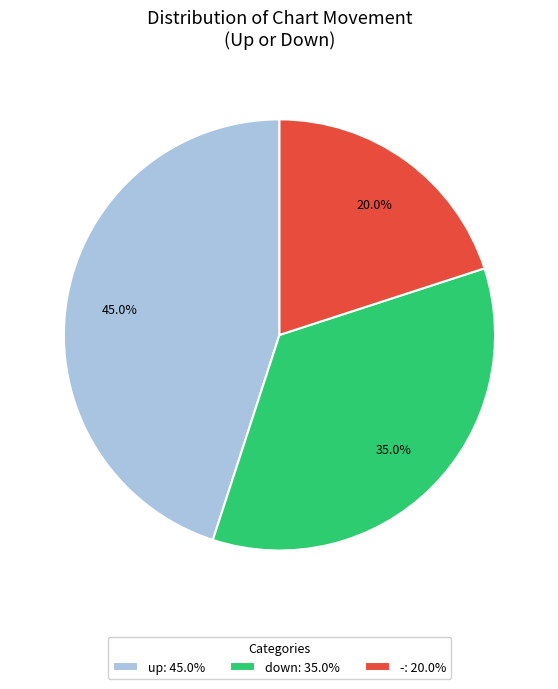

To the nearest percent, what is the difference between the - and down slice percentages?

15%